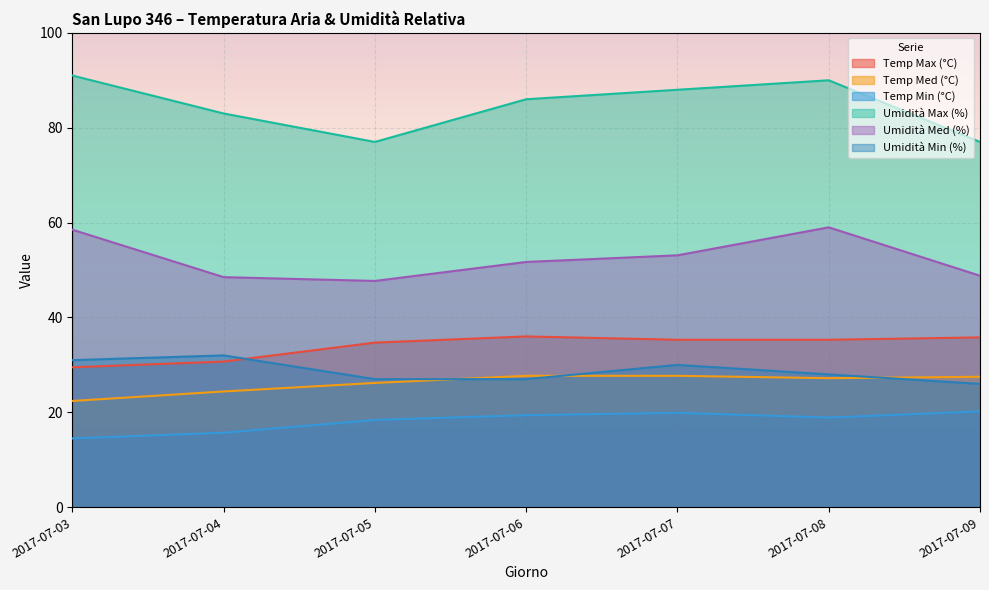

What is the value of the Temp Med (°C) point at the 6th from the left?

27.2